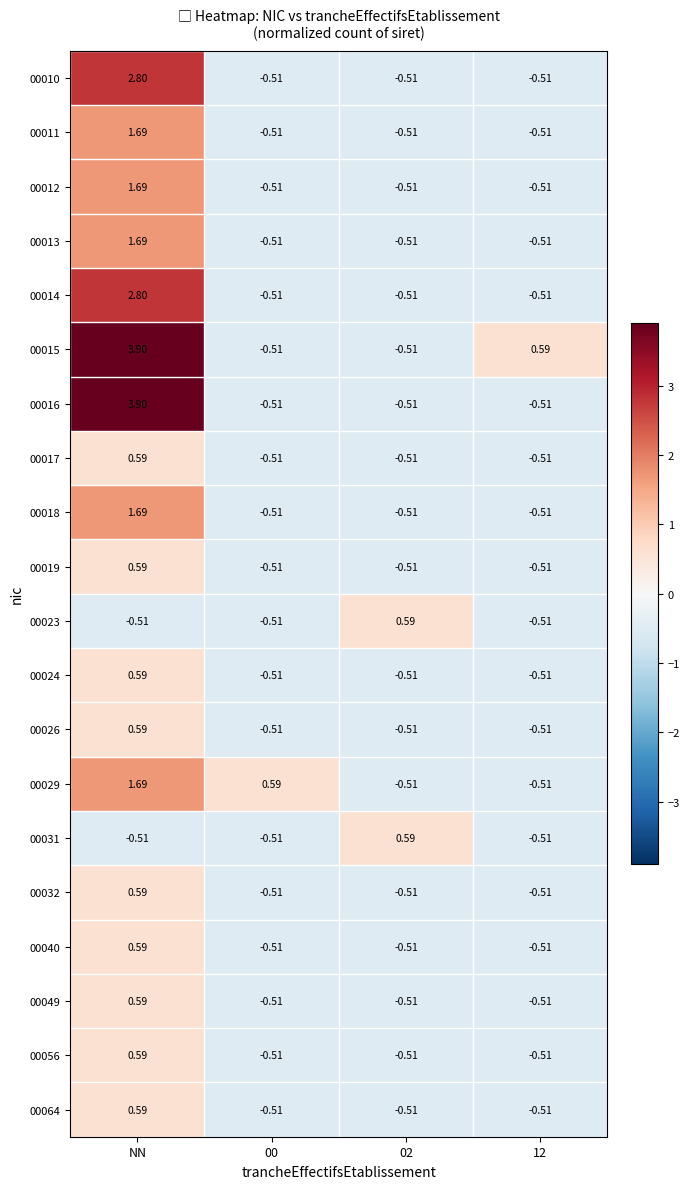

At how many categories does at least one series exceed 1?

1